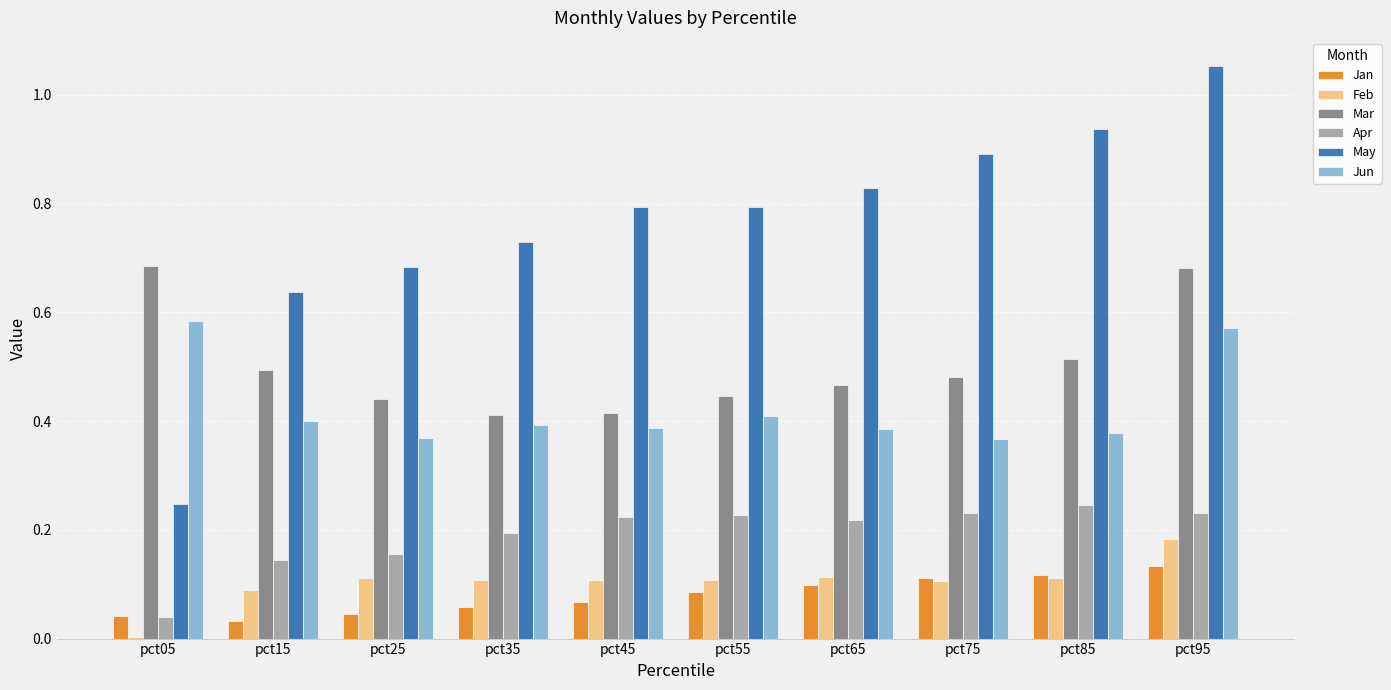

How many data points does each series have?

10